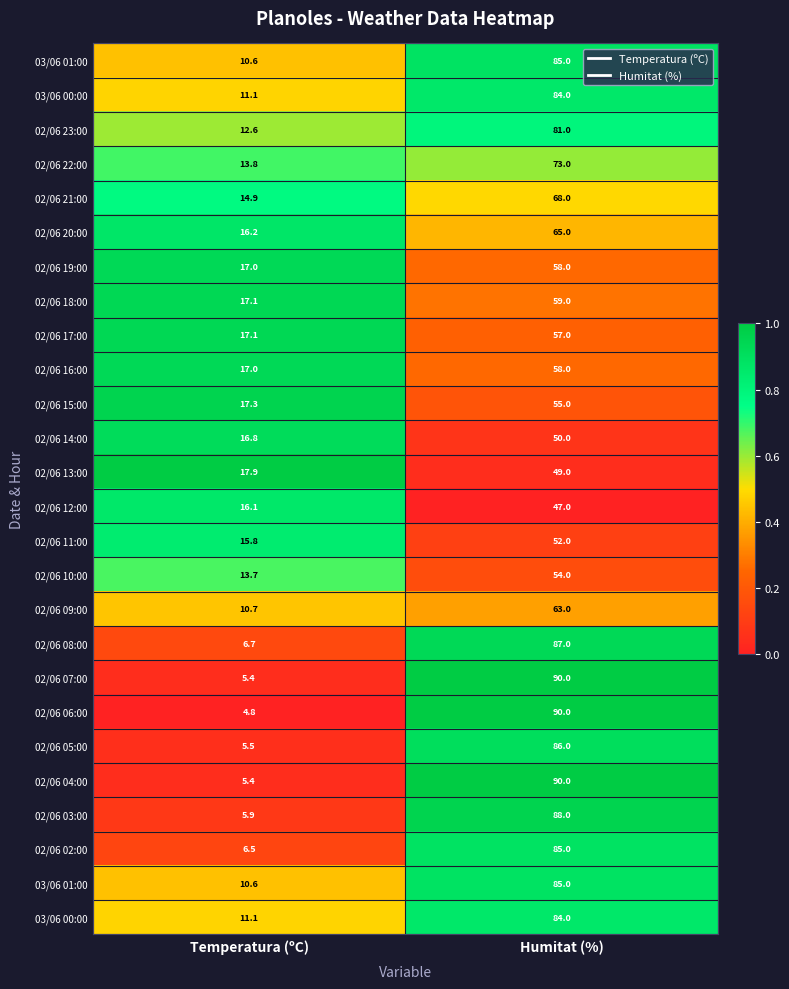

Count the number of categories in the chart.

2